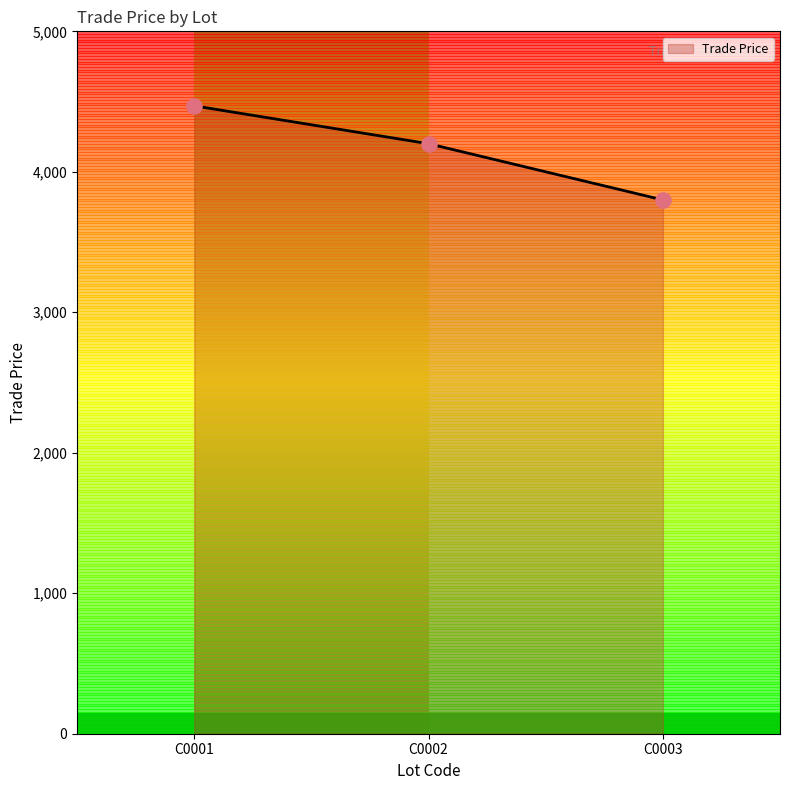

What is the ratio of the value at C0003 to the value at C0002?

0.9